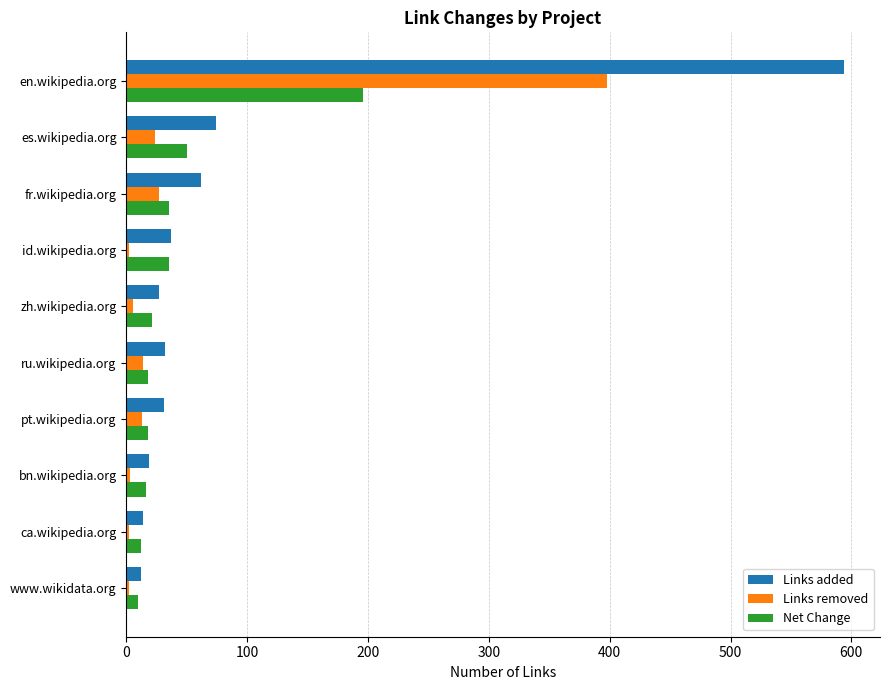

Where is Net Change nearest to the value 103?

es.wikipedia.org